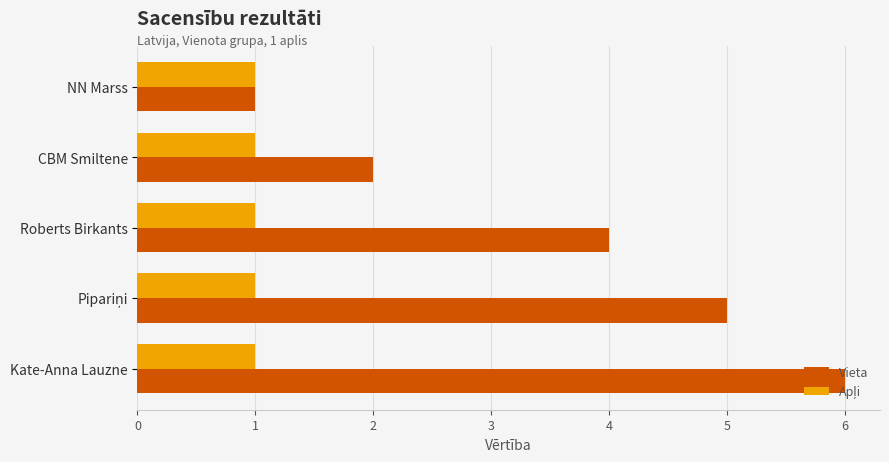

At which category is the sum across all series the highest?

Kate-Anna Lauzne